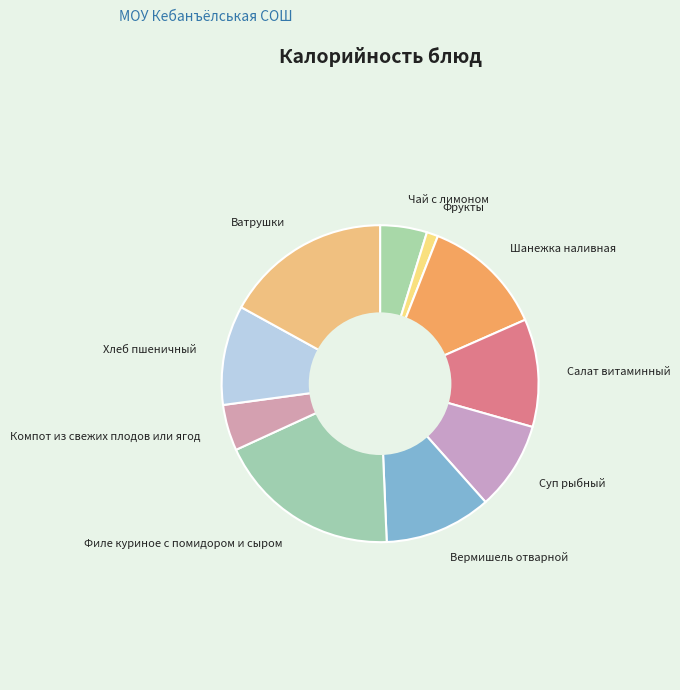

Is there any slice that represents more than half of the pie?

No